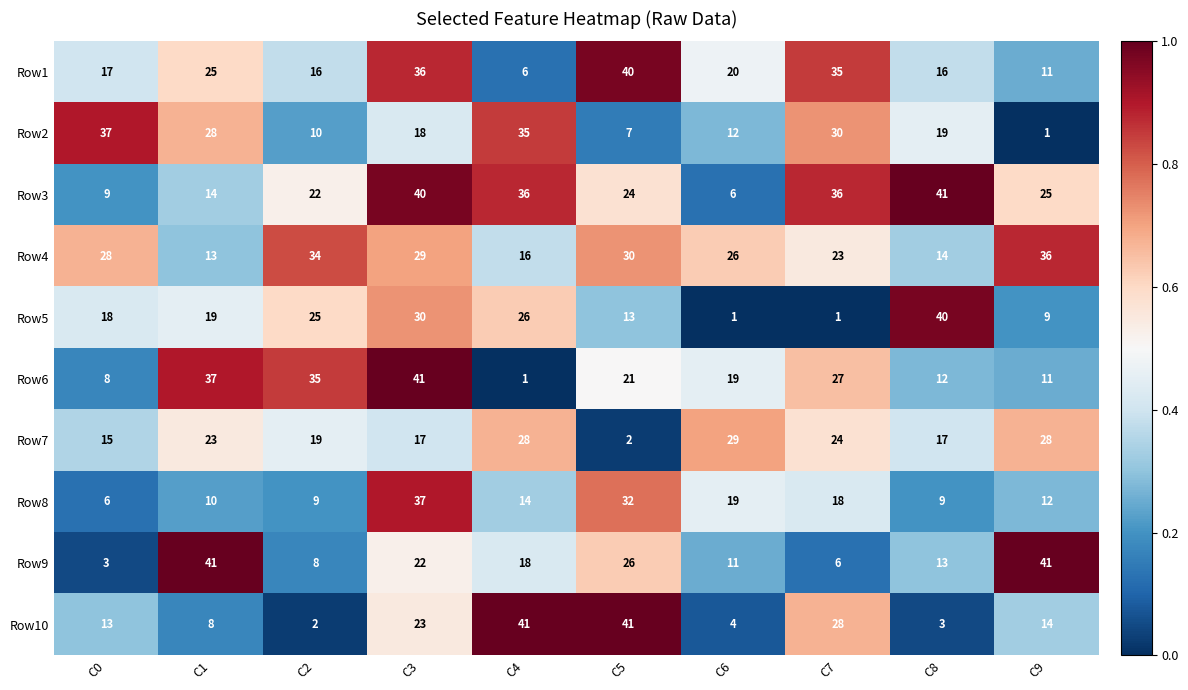

What is the difference between the second highest and minimum values in the Row9 series?

38